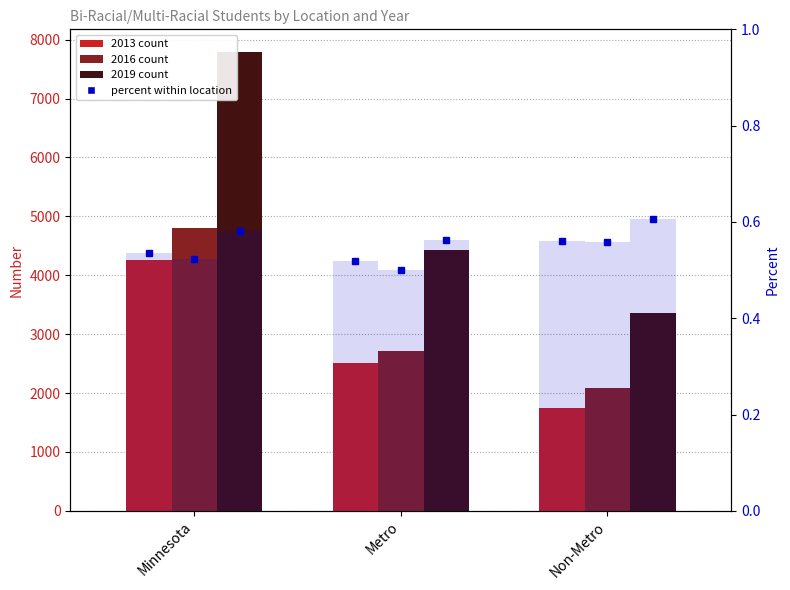

Rank the series at Non-Metro from highest to lowest value.

Pct 2019, Pct 2013, Pct 2016